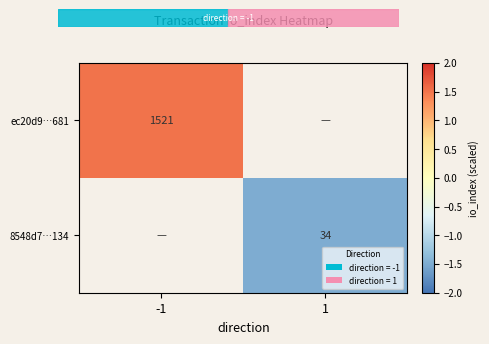

True or false: 8548d7…134 has a value of 34.0 at 1.

True